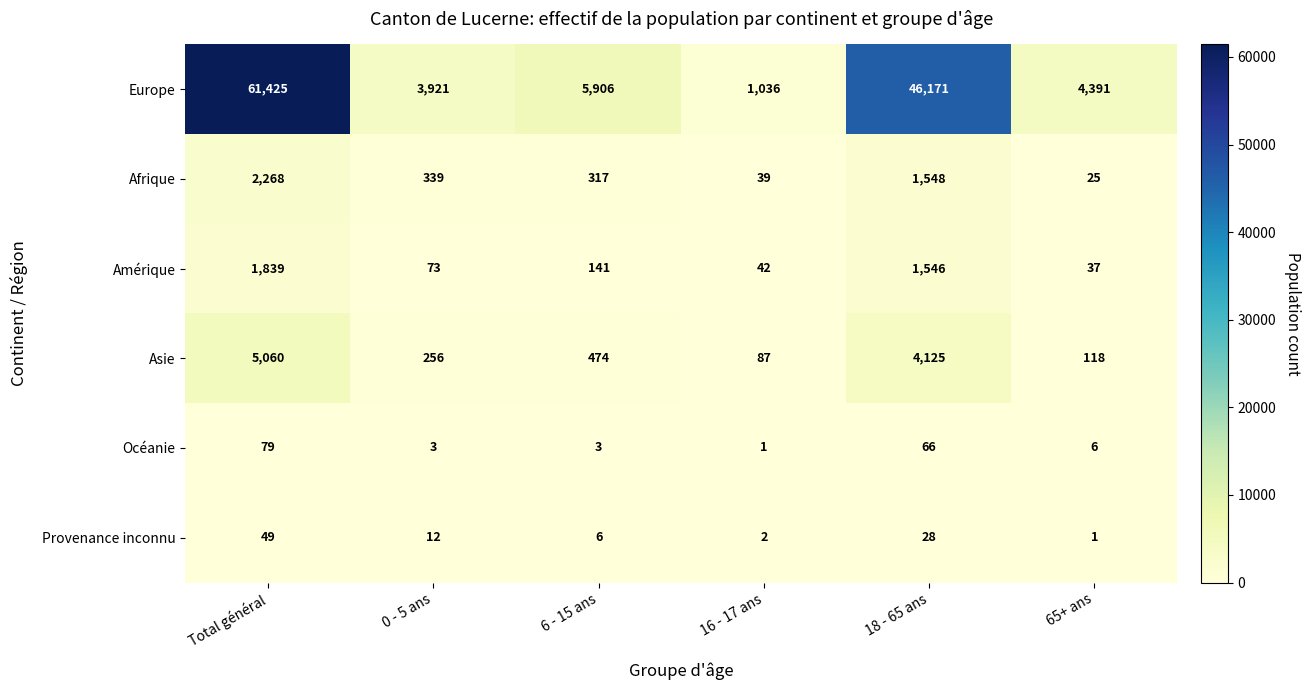

Which series has the largest total across all categories?

Europe